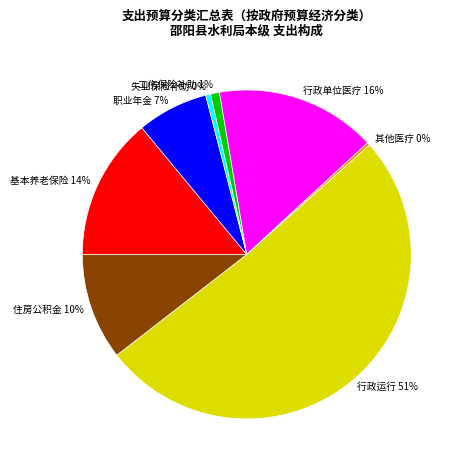

Is the sum of 工伤保险补助 and 其他医疗 greater than half?

No